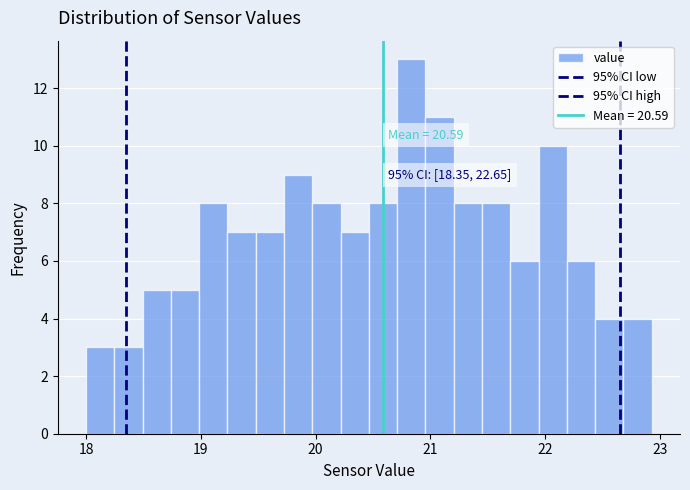

Around what value on the x-axis is the tallest bar? Give the approximate position of its centre, as read against the axis.

20.8